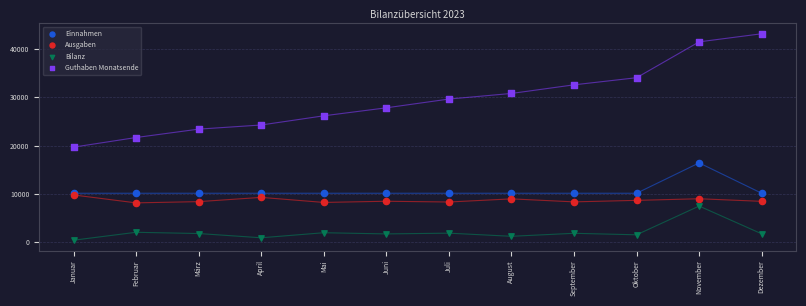

In the Guthaben Monatsende series, what Y value is closest to 31435?

30814.9